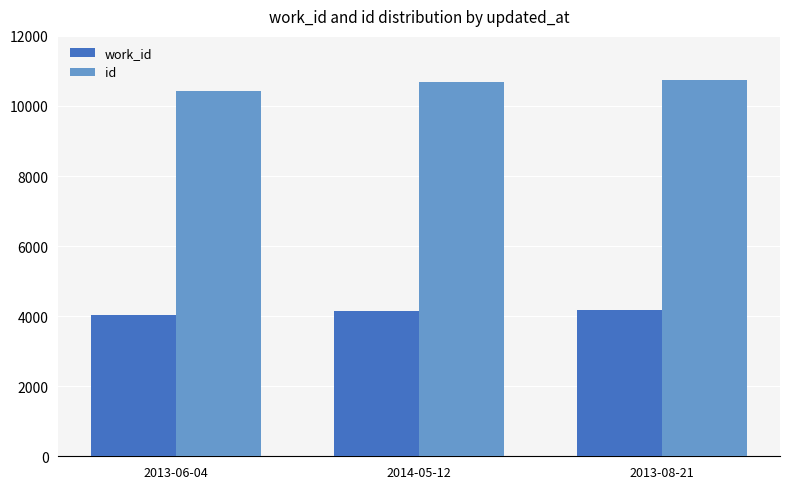

True or false: id has a value of 10742 at 2013-08-21.

True